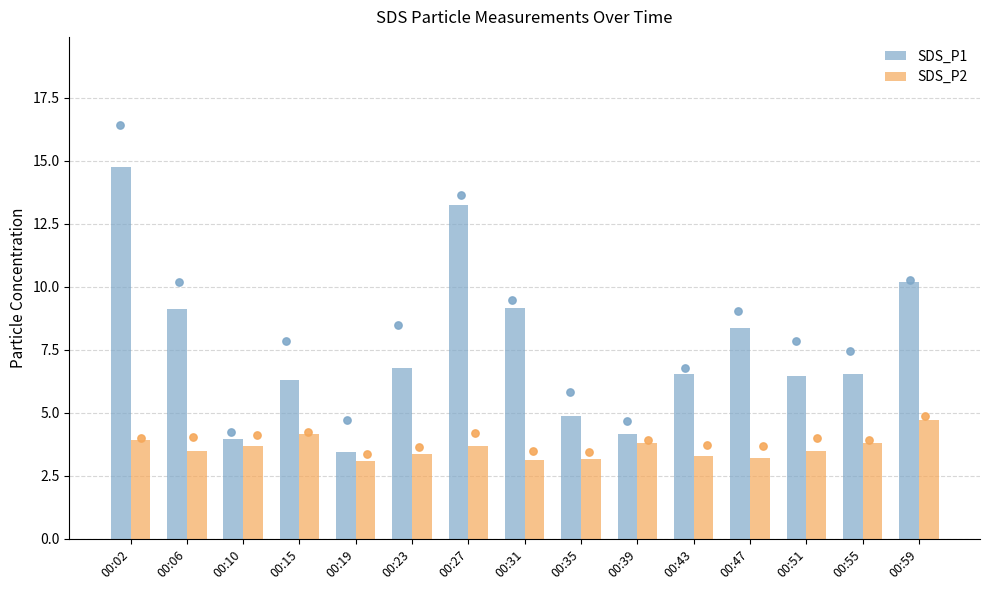

Is the value of SDS_P1 at 00:10 greater than the value of SDS_P2 at 00:23?

Yes